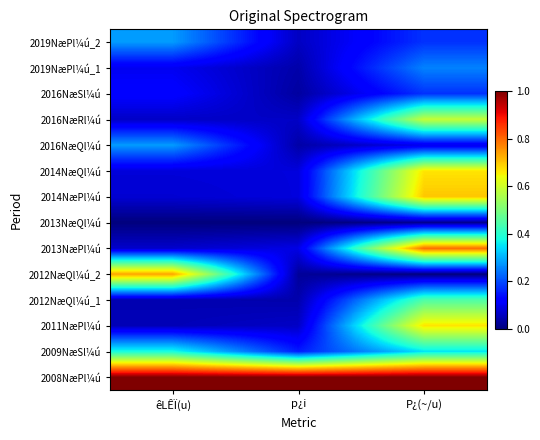

Reading left to right, extract all data points from this chart.

2008NæPl¼ú: êLÊÏ(u)=1.0	p¿i=1.0	P¿(~/u)=1.0
2009NæSl¼ú: êLÊÏ(u)=0.4	p¿i=0.2	P¿(~/u)=0.3
2011NæPl¼ú: êLÊÏ(u)=0.1	p¿i=0.1	P¿(~/u)=0.7
2012NæQl¼ú_1: êLÊÏ(u)=0.0	p¿i=0.0	P¿(~/u)=0.4
2012NæQl¼ú_2: êLÊÏ(u)=0.7	p¿i=0.0	P¿(~/u)=0.0
2013NæPl¼ú: êLÊÏ(u)=0.1	p¿i=0.1	P¿(~/u)=0.8
2013NæQl¼ú: êLÊÏ(u)=0.0	p¿i=0.0	P¿(~/u)=0.0
2014NæPl¼ú: êLÊÏ(u)=0.1	p¿i=0.1	P¿(~/u)=0.7
2014NæQl¼ú: êLÊÏ(u)=0.1	p¿i=0.1	P¿(~/u)=0.7
2016NæQl¼ú: êLÊÏ(u)=0.3	p¿i=0.0	P¿(~/u)=0.1
2016NæRl¼ú: êLÊÏ(u)=0.1	p¿i=0.1	P¿(~/u)=0.6
2016NæSl¼ú: êLÊÏ(u)=0.1	p¿i=0.0	P¿(~/u)=0.2
2019NæPl¼ú_1: êLÊÏ(u)=0.1	p¿i=0.0	P¿(~/u)=0.3
2019NæPl¼ú_2: êLÊÏ(u)=0.3	p¿i=0.1	P¿(~/u)=0.2